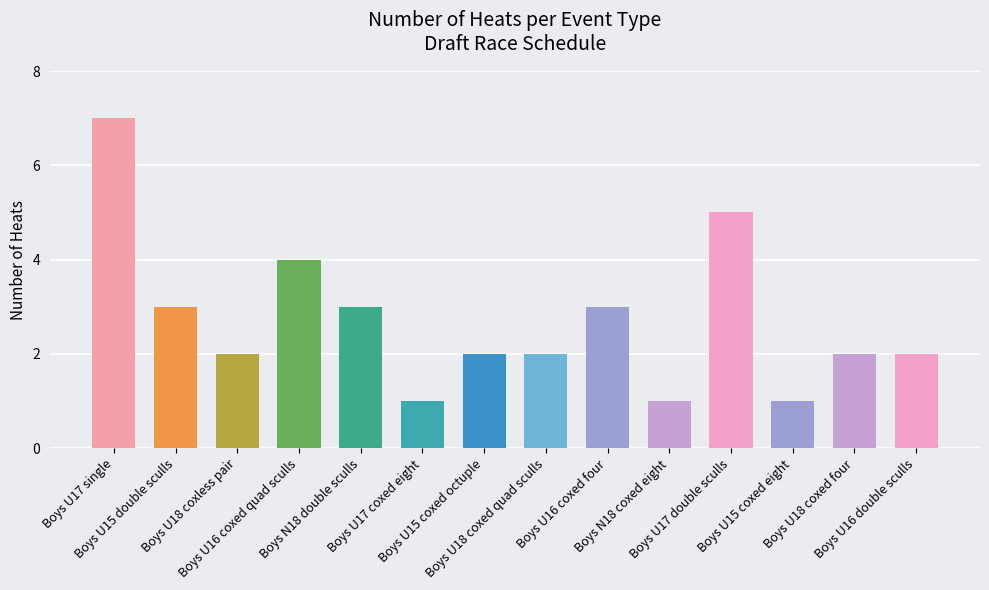

At which category does the chart reach its minimum across all series?

Boys U17 coxed eight